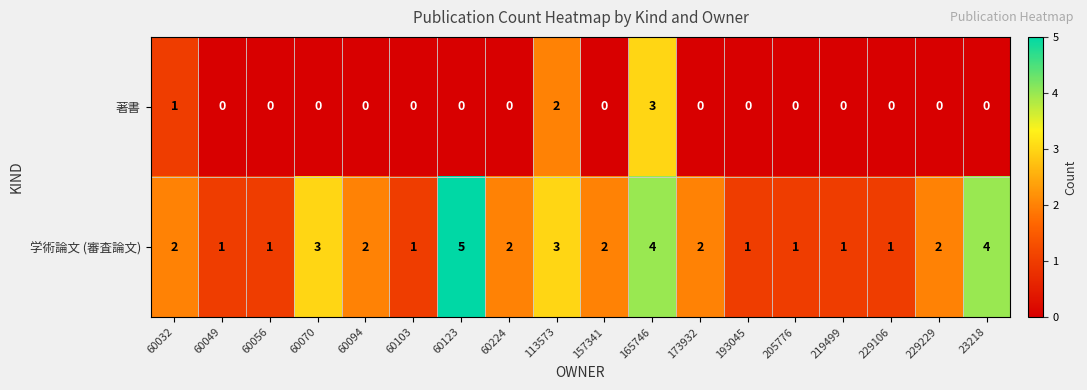

What is the difference between the maximum and minimum values in the 学術論文 (審査論文) series?

4